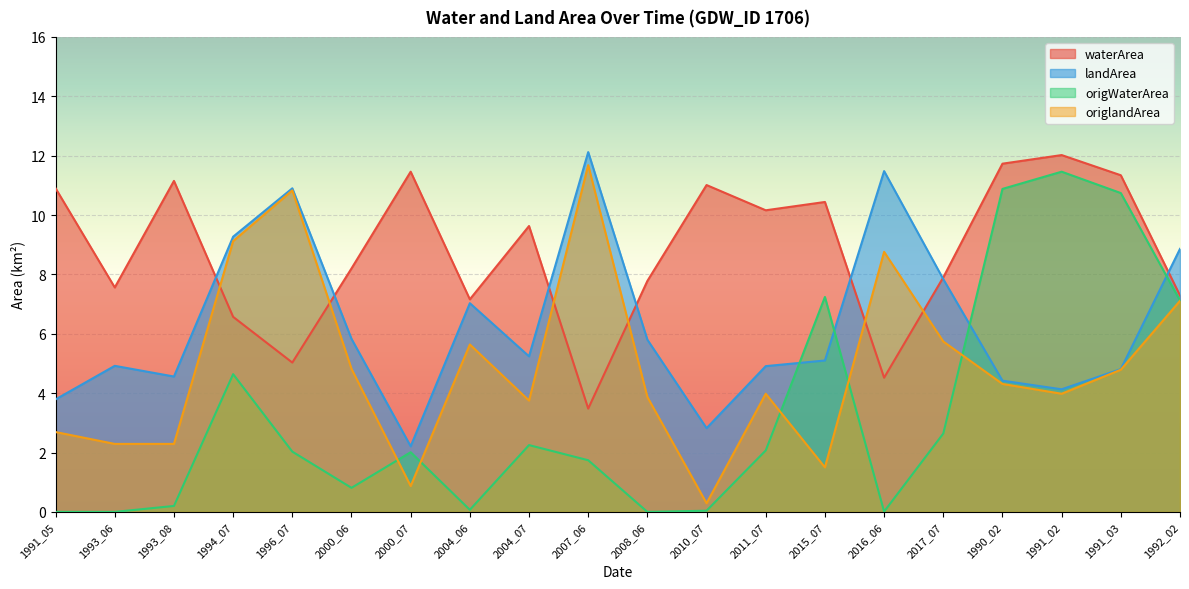

Where does the waterArea series first go above 9?

1991_05